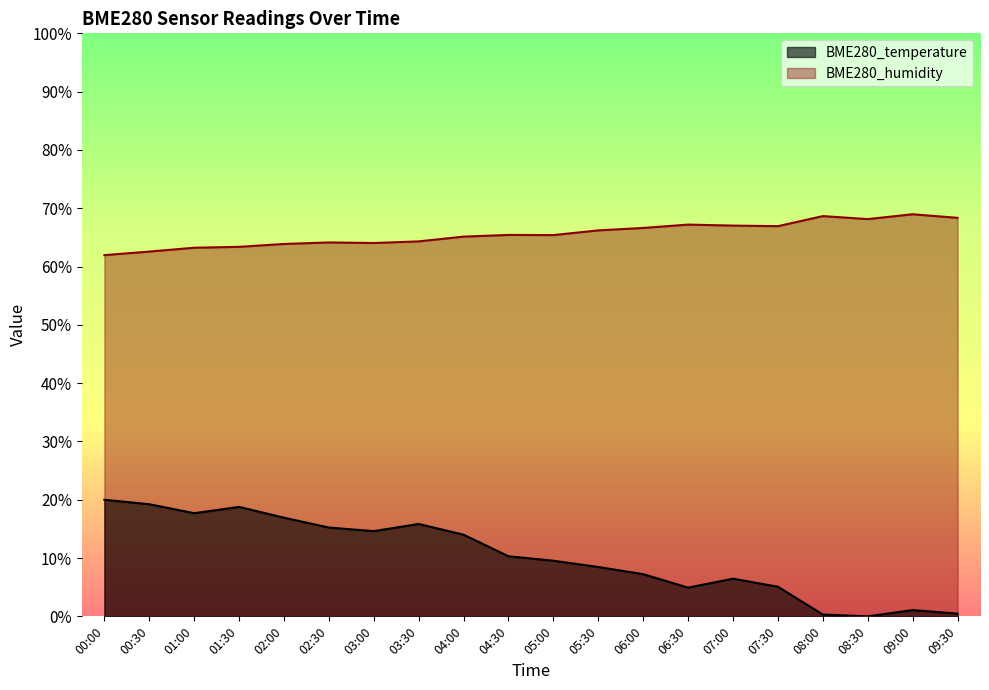

At which category does BME280_temperature reach its first local peak?

01:30